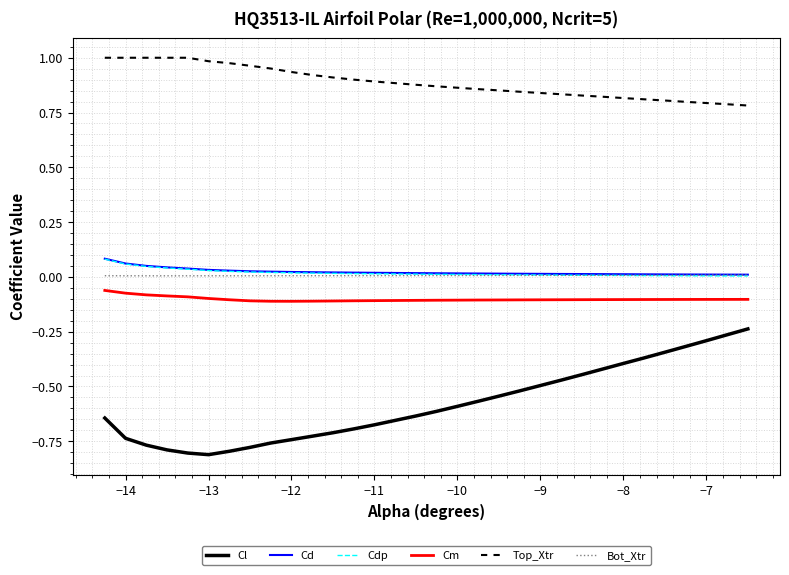

Which series has the widest spread of values?

Cl